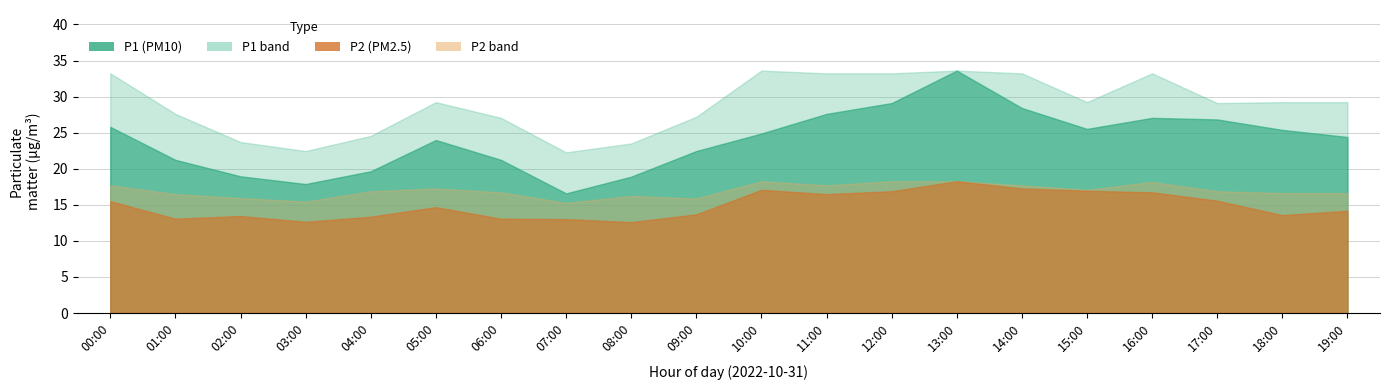

At which category does P1_upper reach its first local peak?

05:00